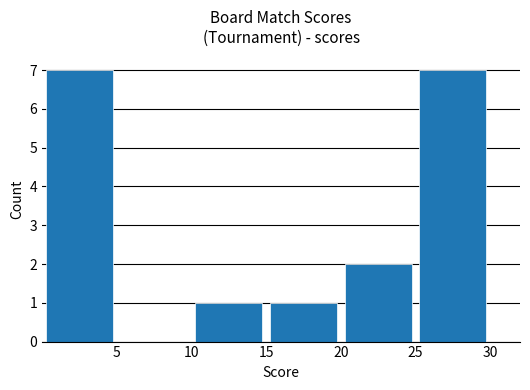

What is the maximum value shown in the chart?

7